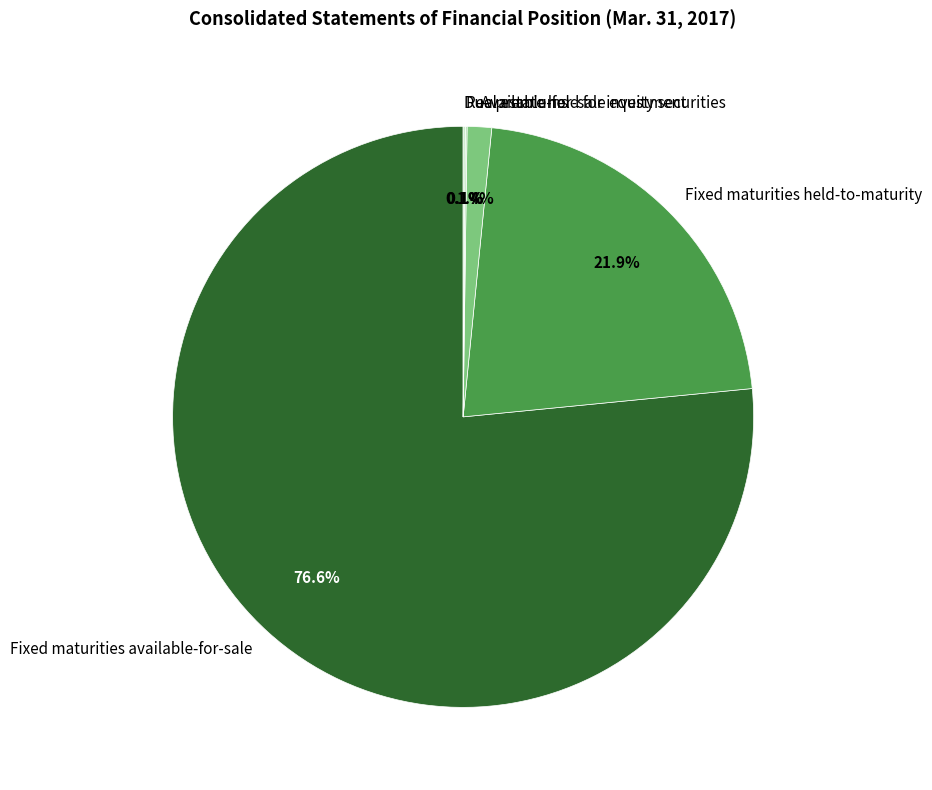

Is there any slice that represents more than half of the pie?

Yes